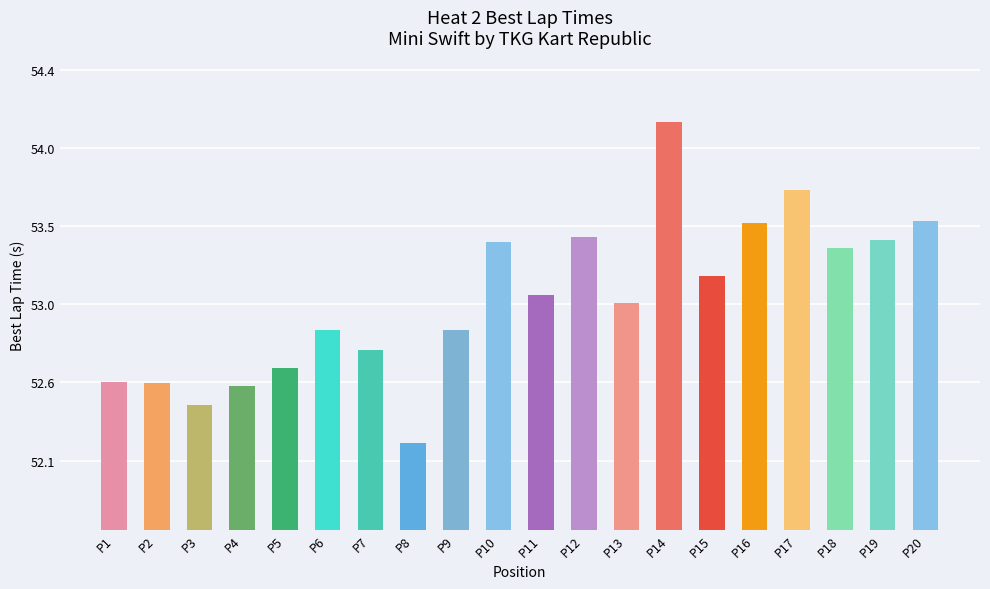

Does the chart contain any negative values?

No